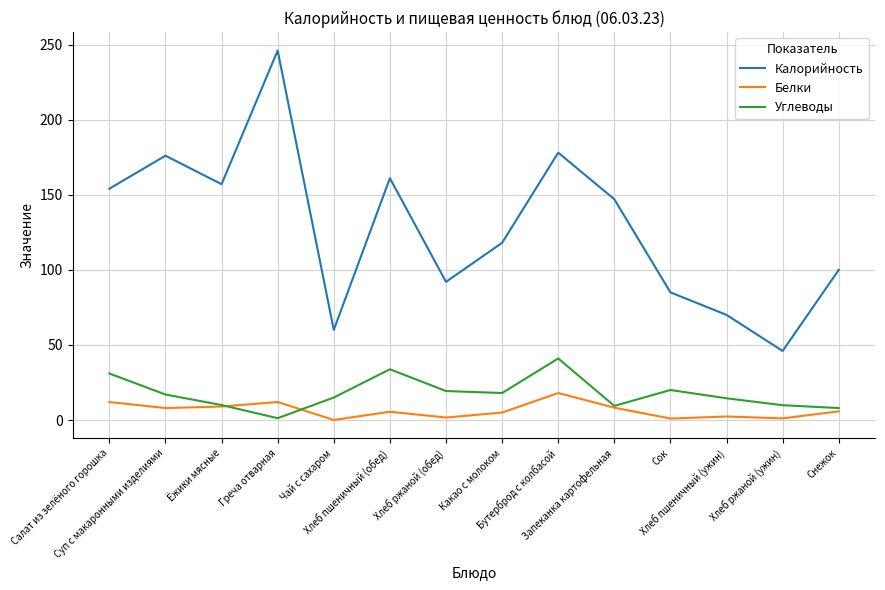

Read the Углеводы value at Хлеб ржаной (ужин).

9.9